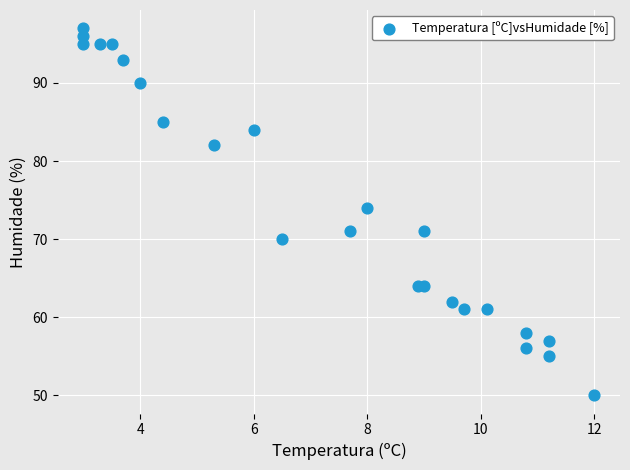

What Y value in the scatter plot is closest to 73?

74